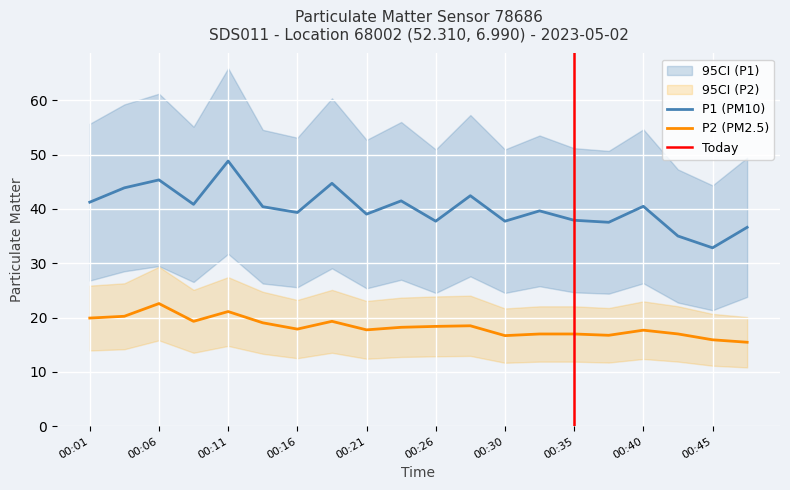

Reading left to right, extract all data points from this chart.

P1: 41.2	43.9	45.3	40.8	48.8	40.4	39.3	44.7	39.0	41.5	37.7	42.4	37.7	39.6	37.9	37.5	40.5	35.0	32.8	36.6
P2: 19.9	20.2	22.6	19.3	21.1	19.0	17.9	19.3	17.7	18.2	18.4	18.5	16.7	17.0	17.0	16.7	17.7	17.0	15.9	15.4